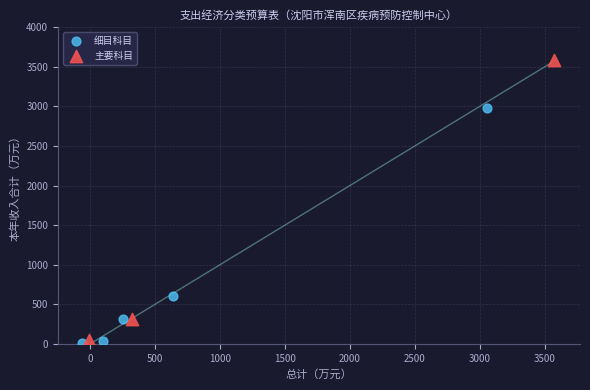

Which series has the largest Y range (max minus min)?

主要科目